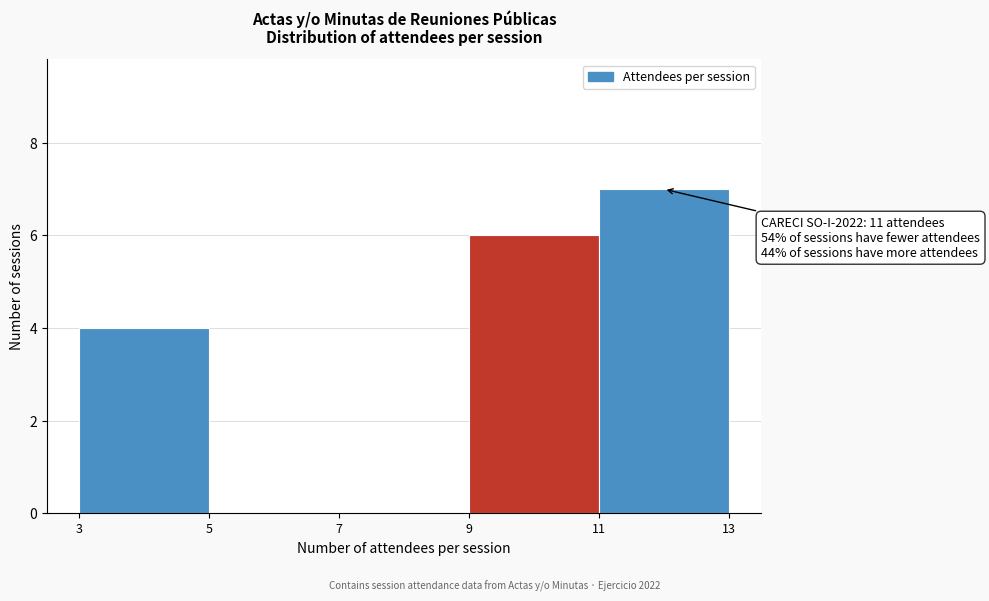

Which range on the x-axis has the tallest bar?

11 to 13